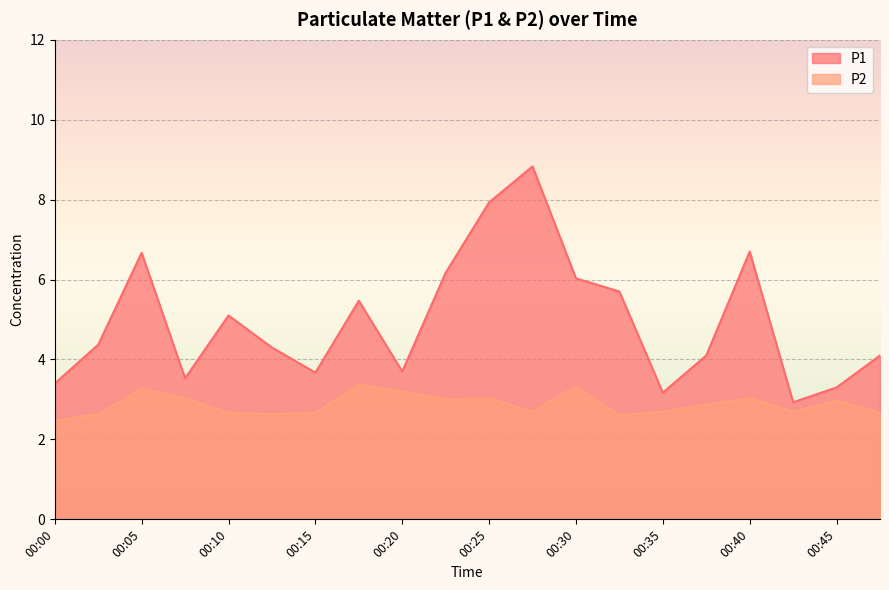

What value does the P1 series have at 00:32?

5.7